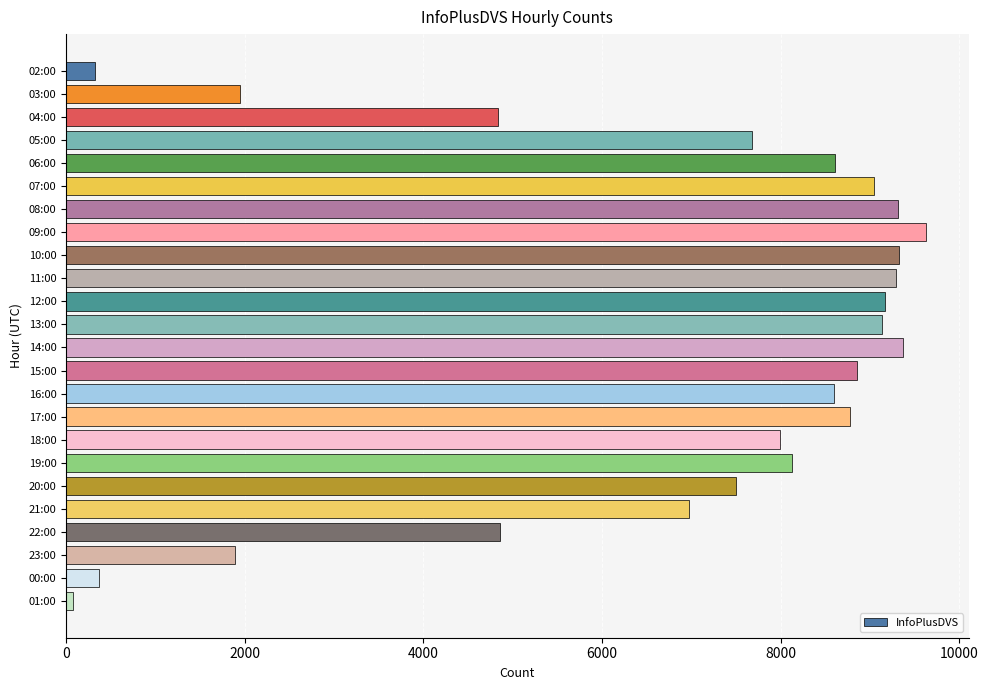

What is the label of the 4th bar from the top?

05:00